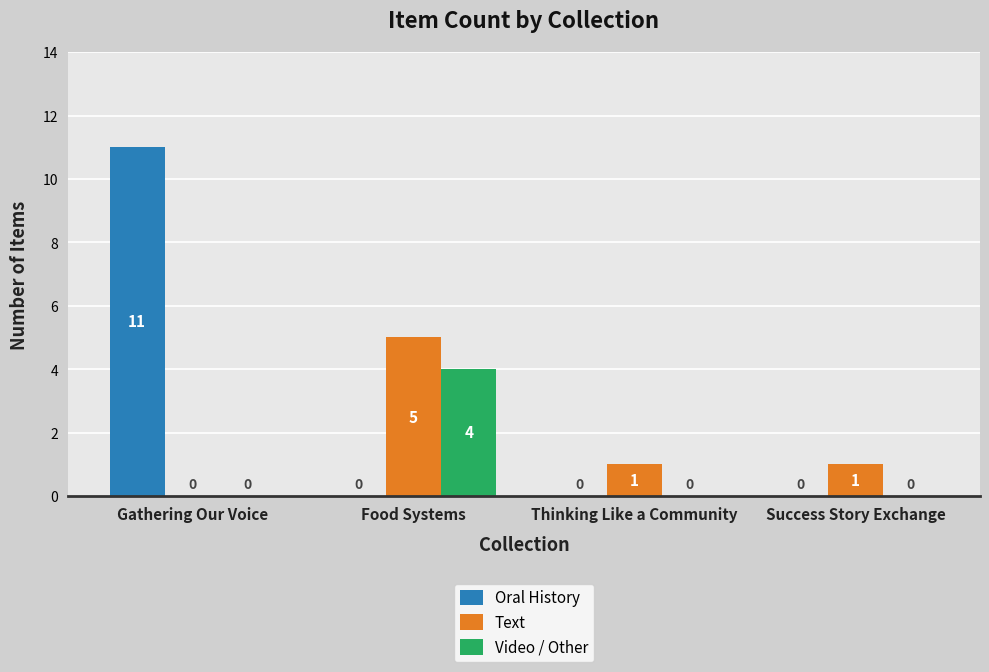

What are all the series names shown in the legend?

Oral History, Text, Video / Other